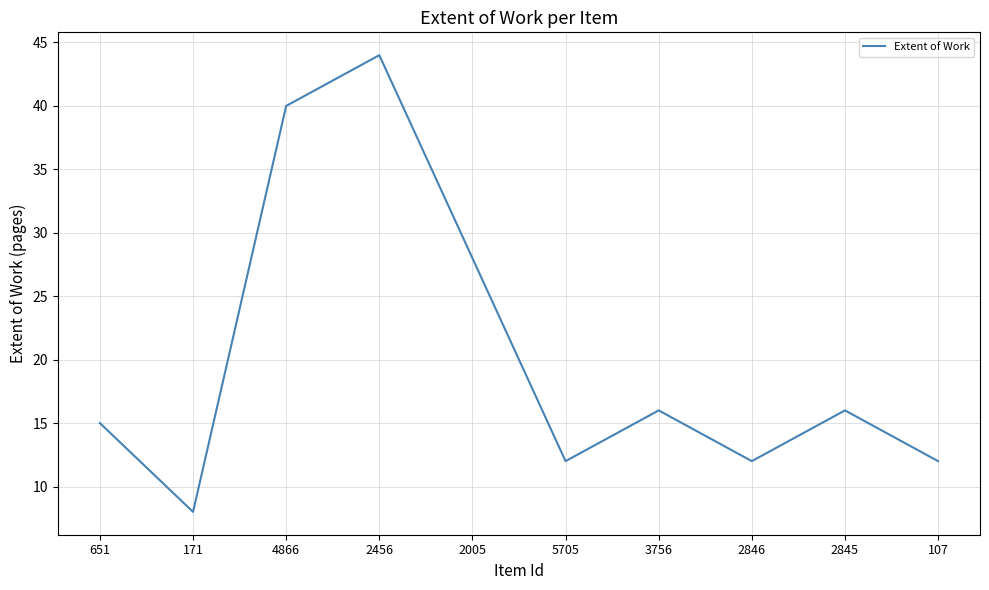

What is the sum of the values at 4866 and 2846?

52